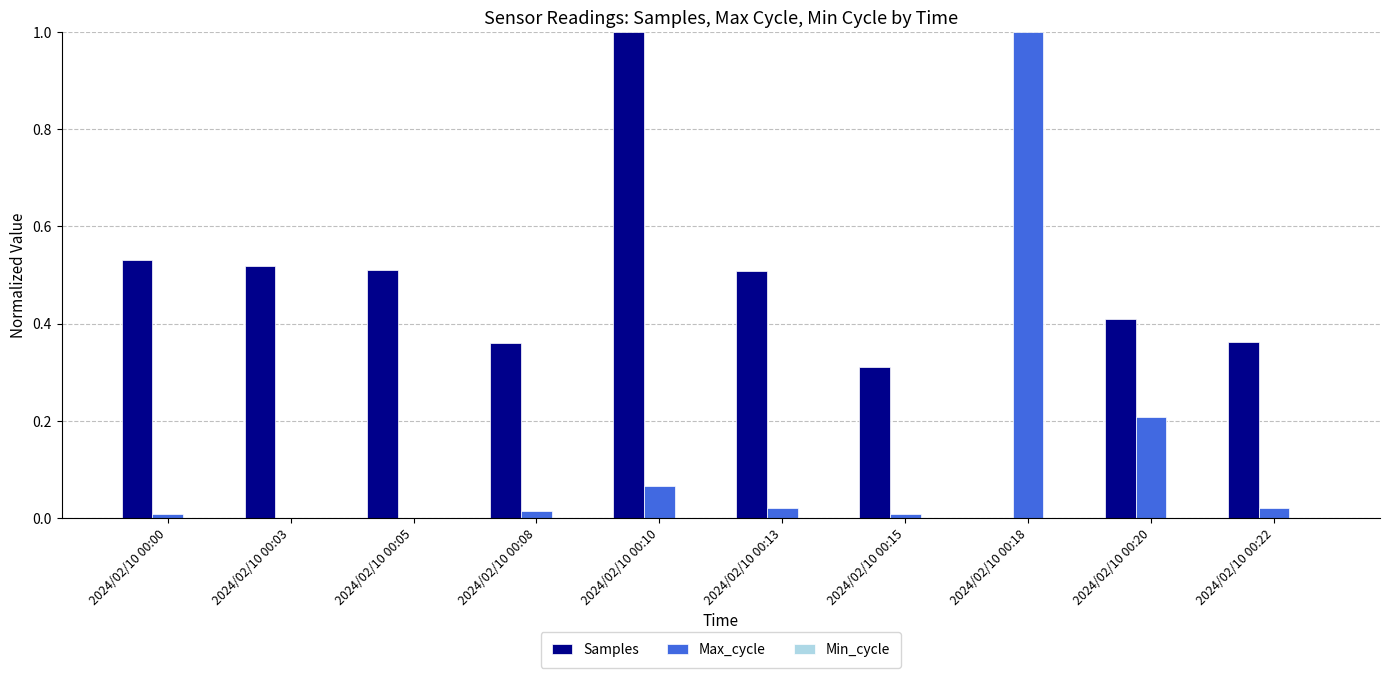

The value of Samples at 2024/02/10 00:08 is 0.5. True or false?

False